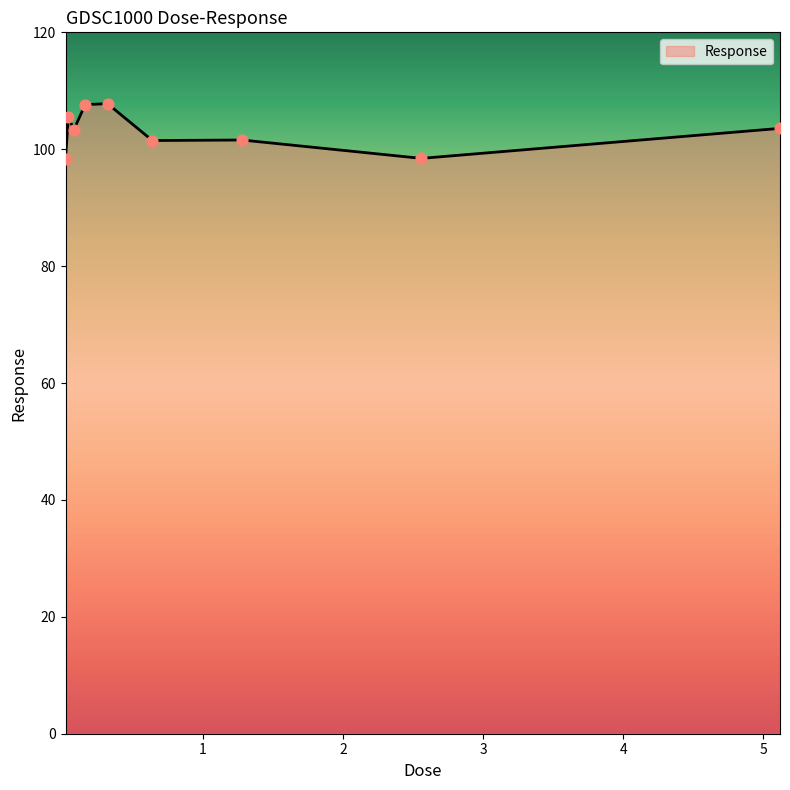

What is the greatest value displayed?

107.8